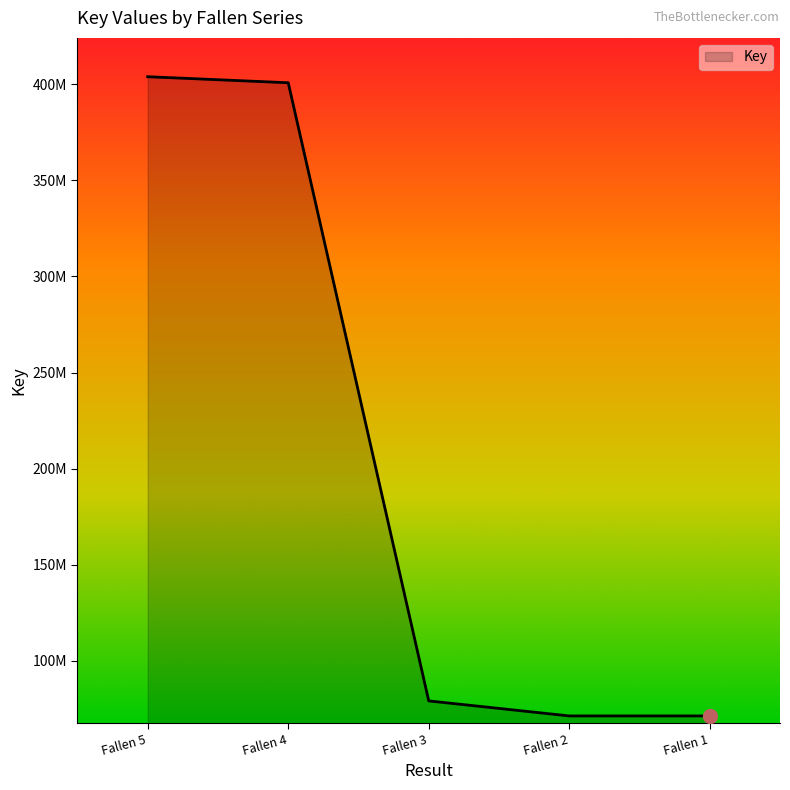

What value does the data have at Fallen 2, to the nearest 10?

71412870